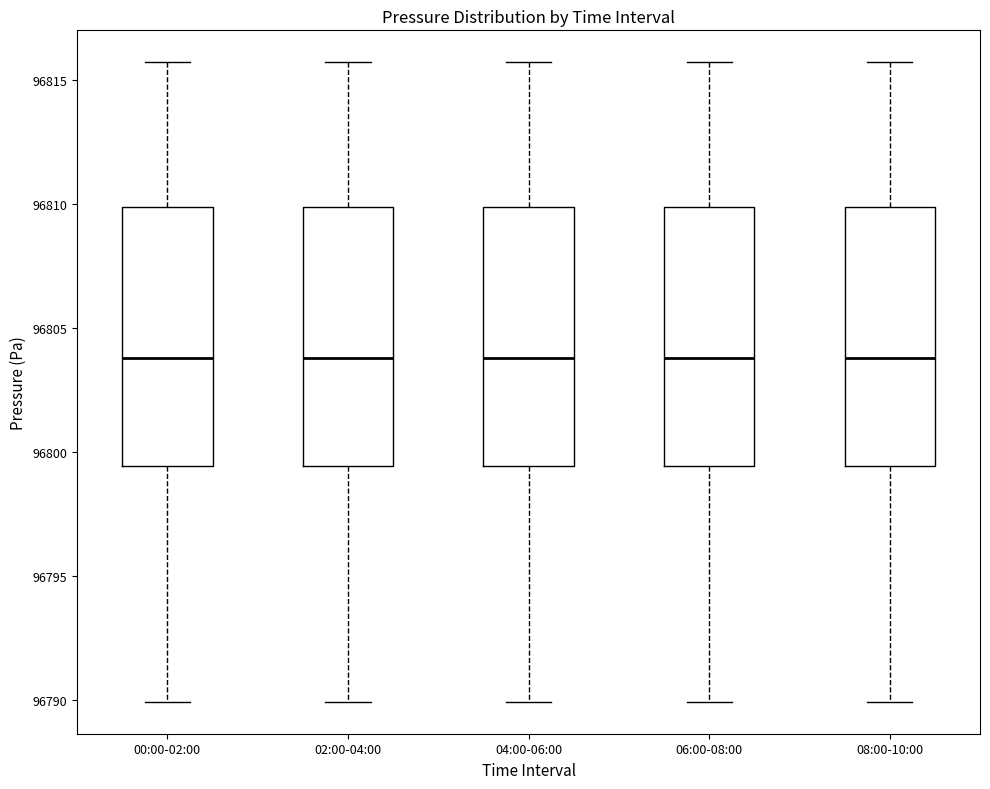

Where is the upper edge of the box for 00:00-02:00 on the y-axis? The values are not printed on the chart, so give them approximately, as read against the axis.

96810.0